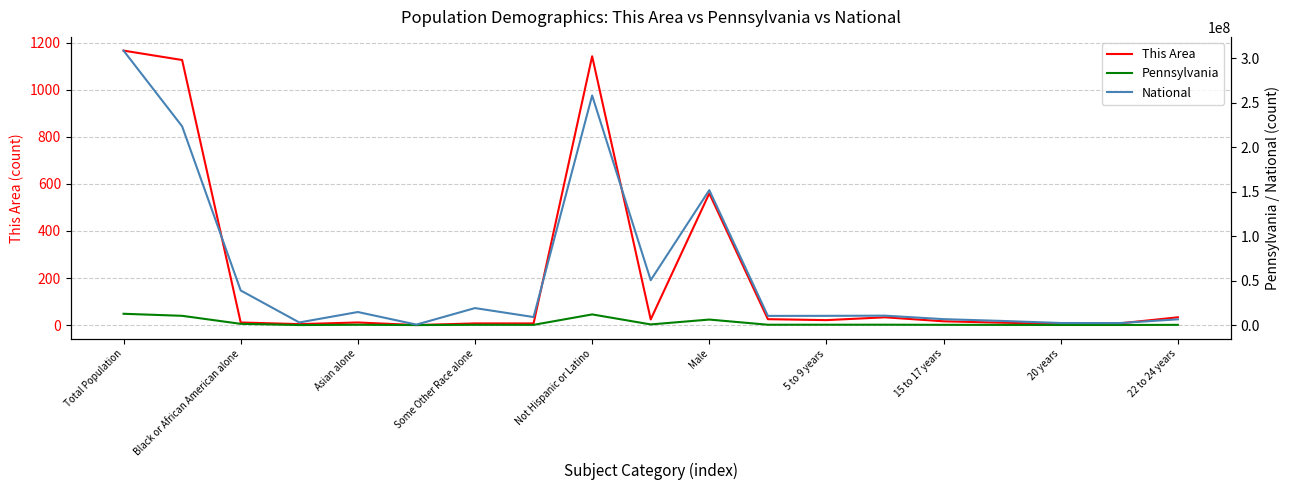

True or false: National and Pennsylvania intersect in this chart.

False